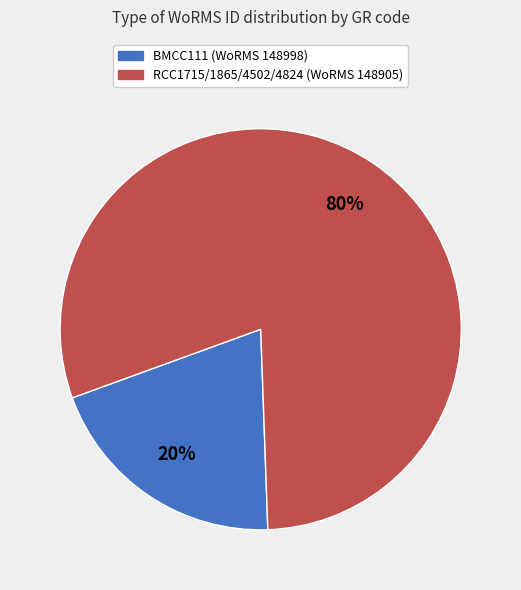

What is the largest slice in the pie chart?

RCC1715/1865/4502/4824 (WoRMS 148905)